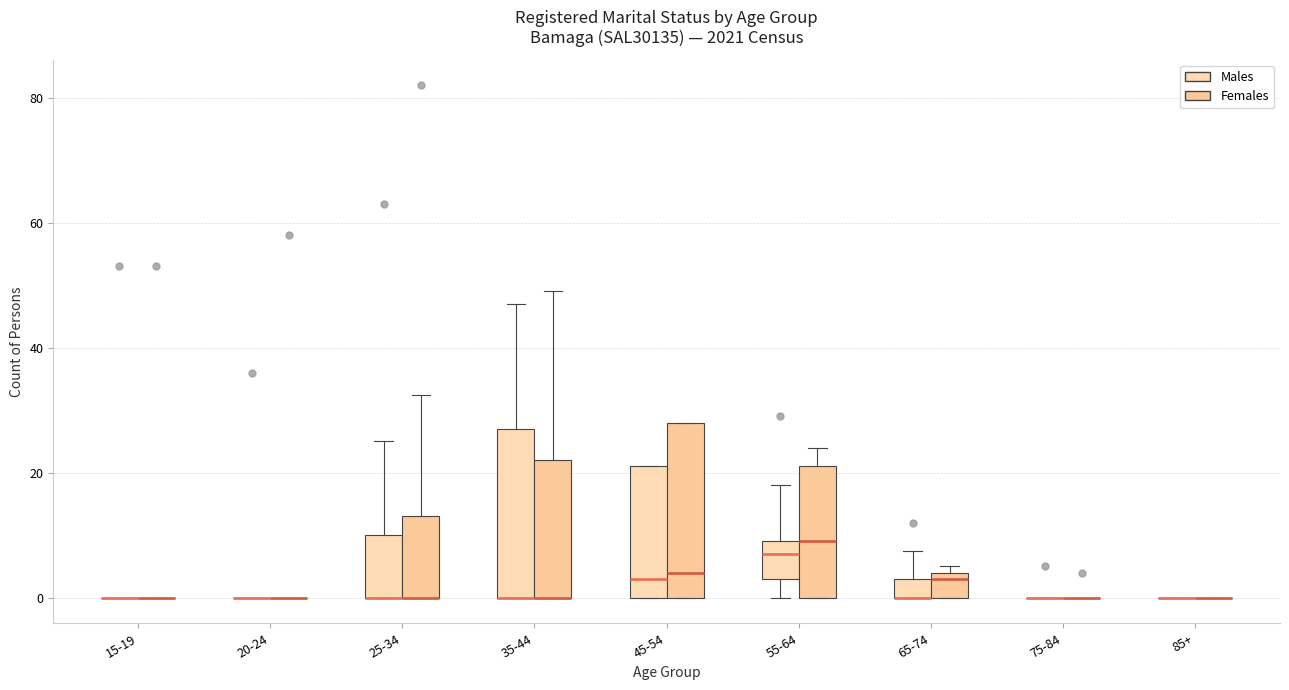

Reading left to right, read every box against the y-axis: the position of its median line, the range the box covers, and the ends of its whiskers. The values are not printed on the chart, so give them approximately, as read against the axis.

15-19 (Males): box collapsed to a line at 0, whiskers 0 to 0
15-19 (Females): box collapsed to a line at 0, whiskers 0 to 0
20-24 (Males): box collapsed to a line at 0, whiskers 0 to 0
20-24 (Females): box collapsed to a line at 0, whiskers 0 to 0
25-34 (Males): median 0 (drawn on the box's lower edge), box 0 to 10, whiskers 0 to 26
25-34 (Females): median 0 (drawn on the box's lower edge), box 0 to 14, whiskers 0 to 32
35-44 (Males): median 0 (drawn on the box's lower edge), box 0 to 28, whiskers 0 to 48
35-44 (Females): median 0 (drawn on the box's lower edge), box 0 to 22, whiskers 0 to 50
45-54 (Males): median 4, box 0 to 22, whiskers 0 to 22
45-54 (Females): median 4, box 0 to 28, whiskers 0 to 28
55-64 (Males): median 8, box 4 to 10, whiskers 0 to 18
55-64 (Females): median 10, box 0 to 22, whiskers 0 to 24
65-74 (Males): median 0 (drawn on the box's lower edge), box 0 to 4, whiskers 0 to 8
65-74 (Females): median 4 (just below the box's upper edge), box 0 to 4, whiskers 0 to 6
75-84 (Males): box collapsed to a line at 0, whiskers 0 to 0
75-84 (Females): box collapsed to a line at 0, whiskers 0 to 0
85+ (Males): box collapsed to a line at 0, whiskers 0 to 0
85+ (Females): box collapsed to a line at 0, whiskers 0 to 0